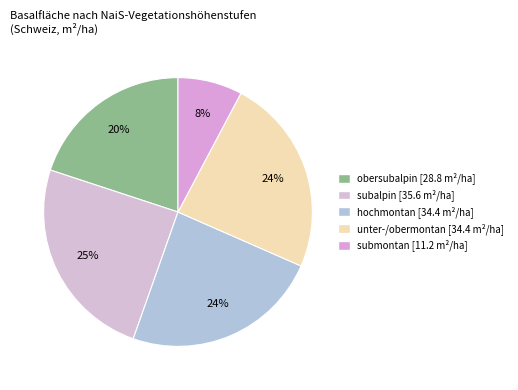

Which category has the smallest portion of the pie?

submontan